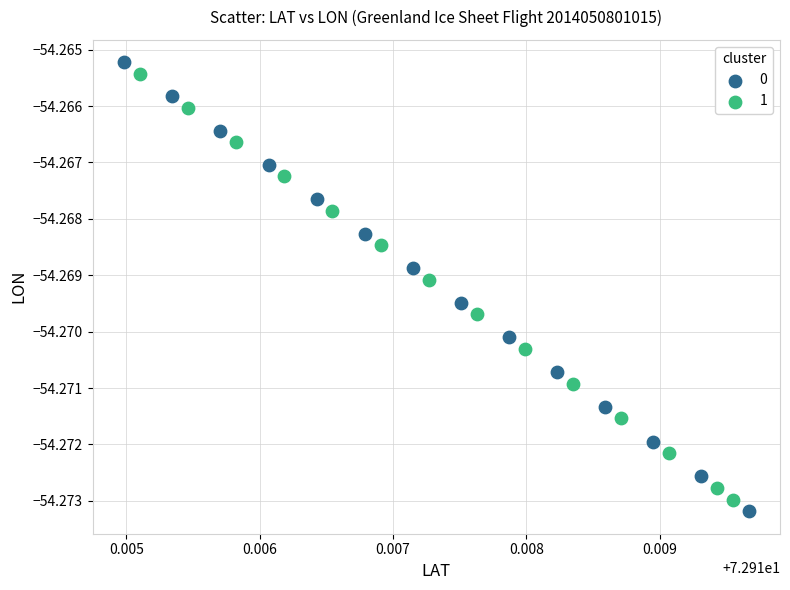

Which series has the largest Y range (max minus min)?

0